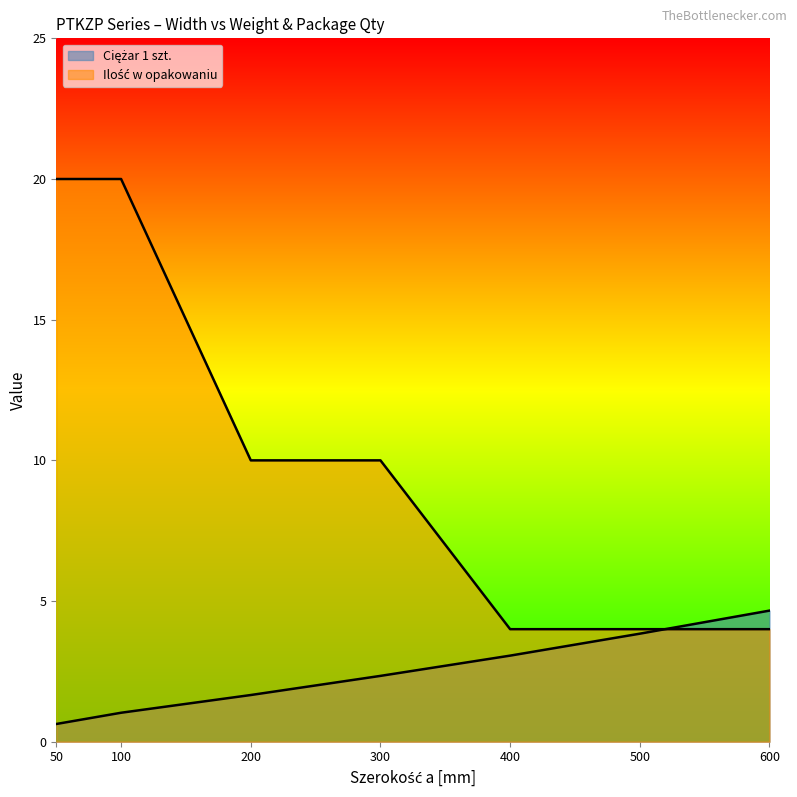

Does the chart display data point markers on the line(s)?

No